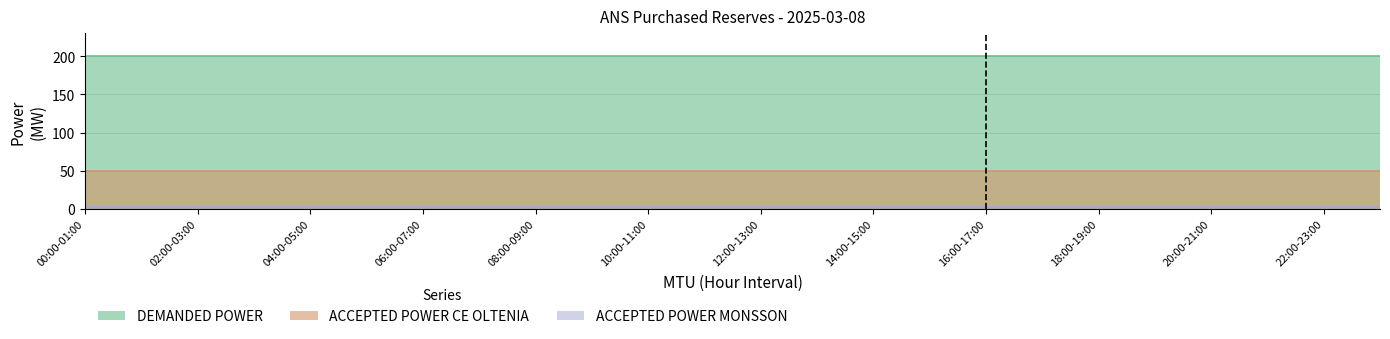

True or false: ACCEPTED_POWER MONSSON and ACCEPTED_POWER CE OLTENIA intersect in this chart.

False